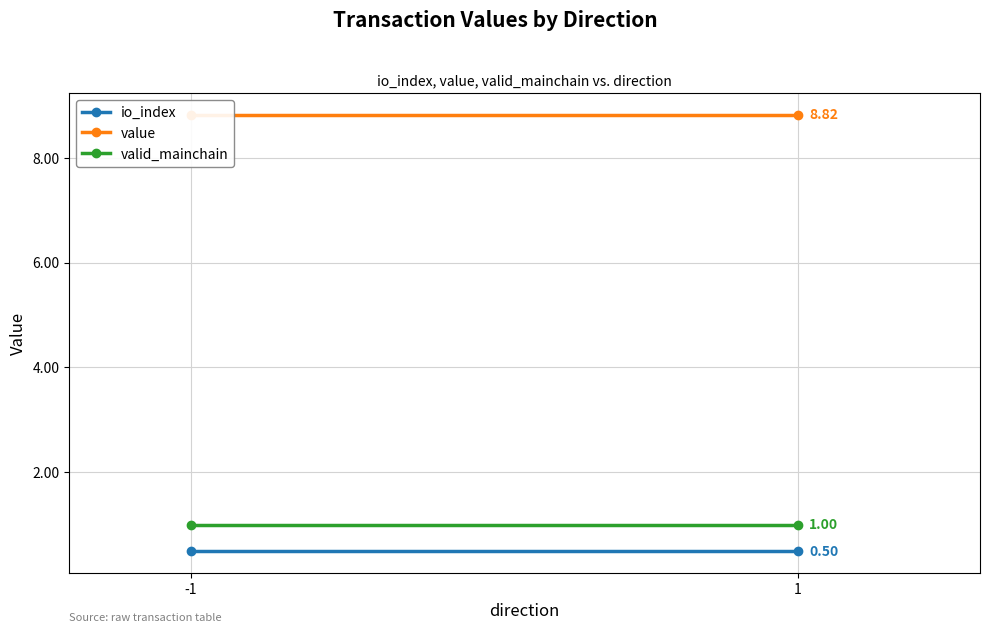

True or false: value has a value of 8.8 at -1.

True